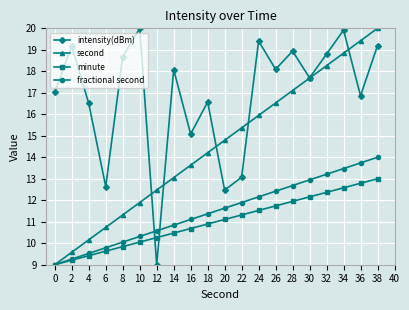

What is the minimum value shown in the chart?

9.0